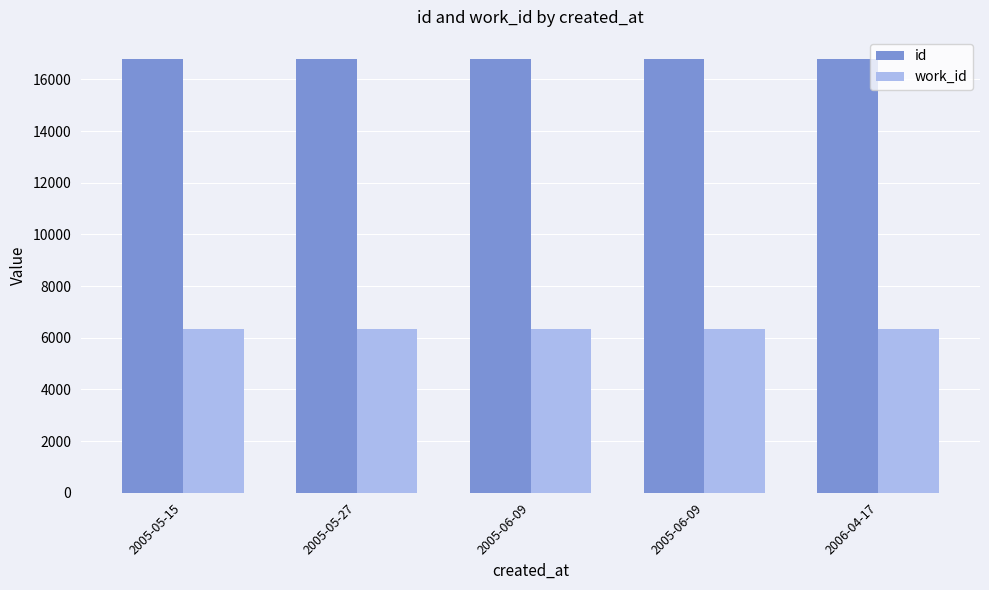

What is the average value of the work_id series?

6346